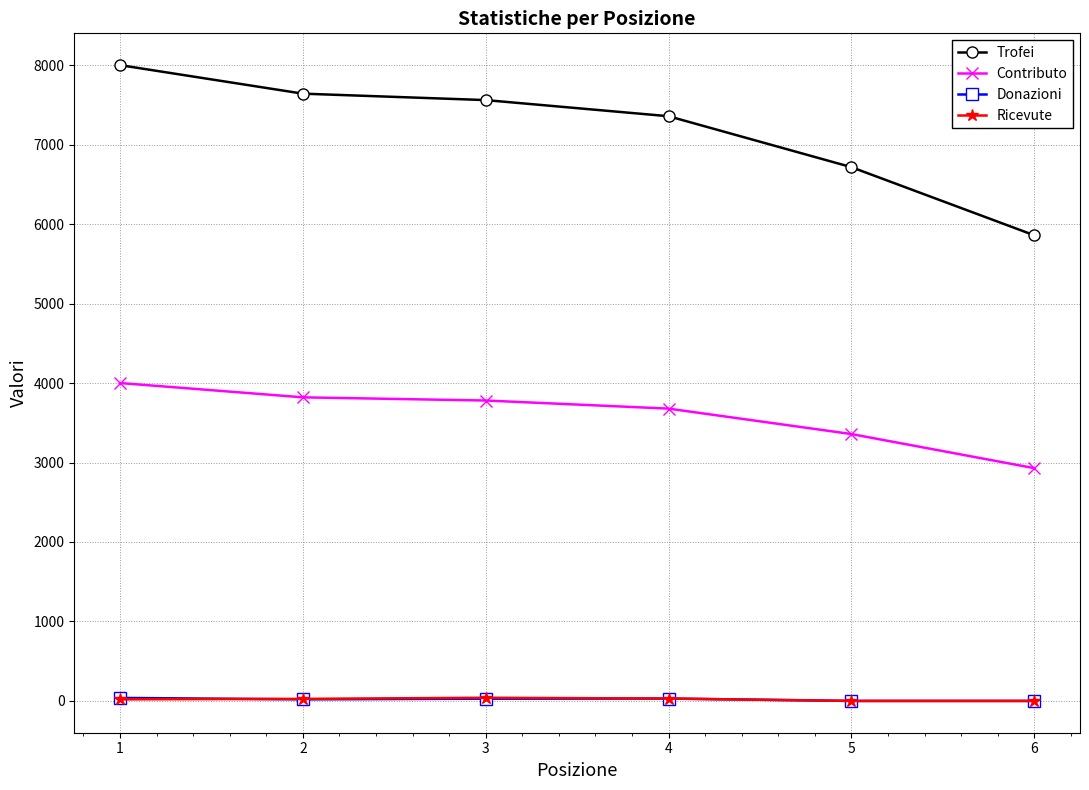

At which category is the sum across all series the highest?

1